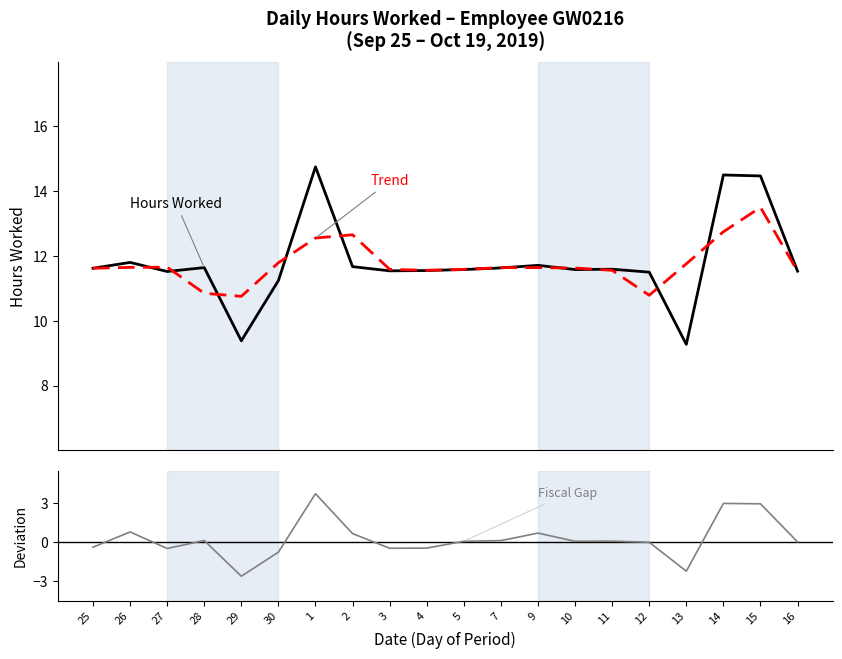

What position from the right is 27?

18